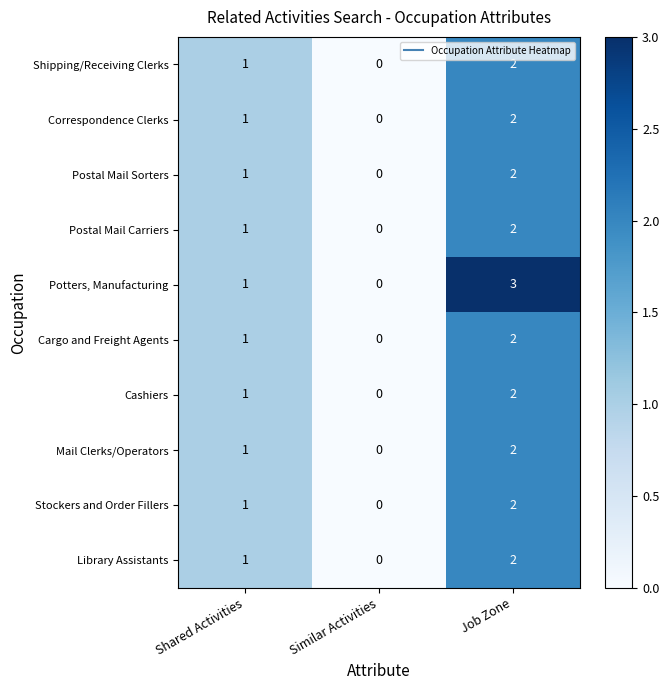

What is the greatest value displayed?

3